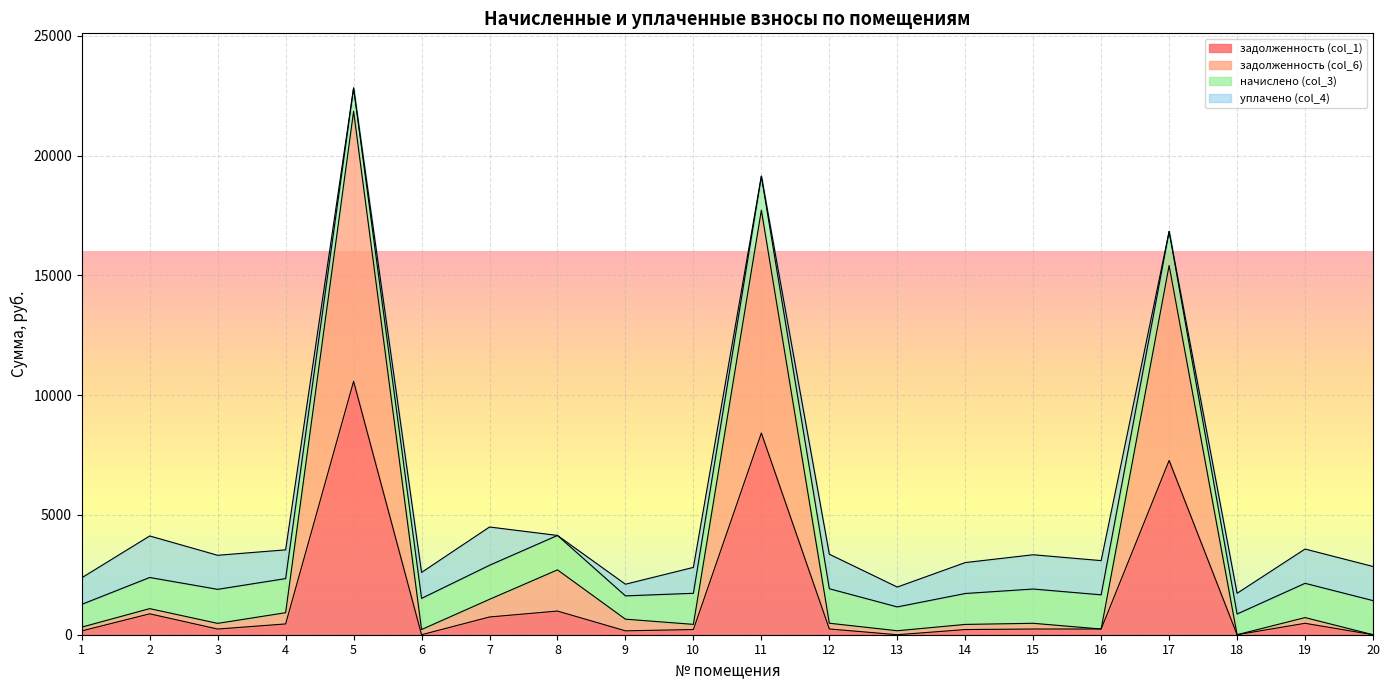

Read the задолженность (col_6) value at 13.

165.9